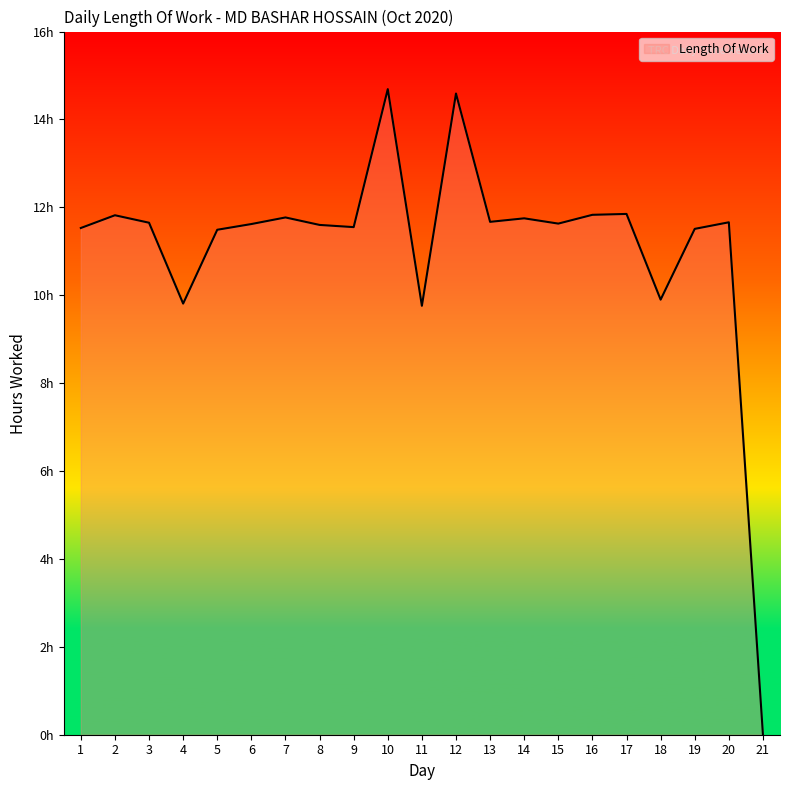

Between 7 and 17, which is larger?

17